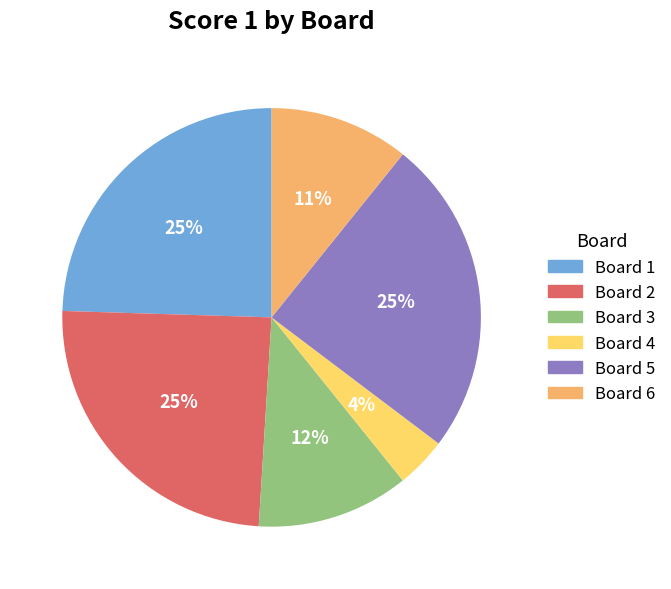

Is there any slice that represents more than half of the pie?

No